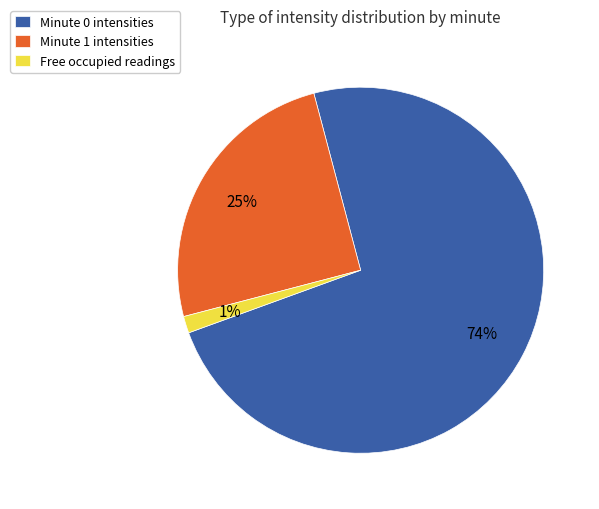

To the nearest percent, what portion does Free occupied readings represent?

1%